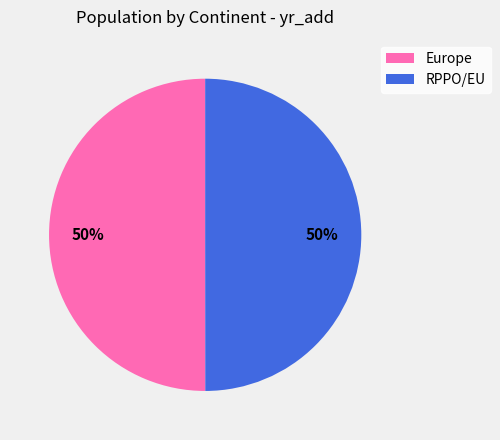

Approximately how many times larger is the value at Europe compared to RPPO/EU?

1.0